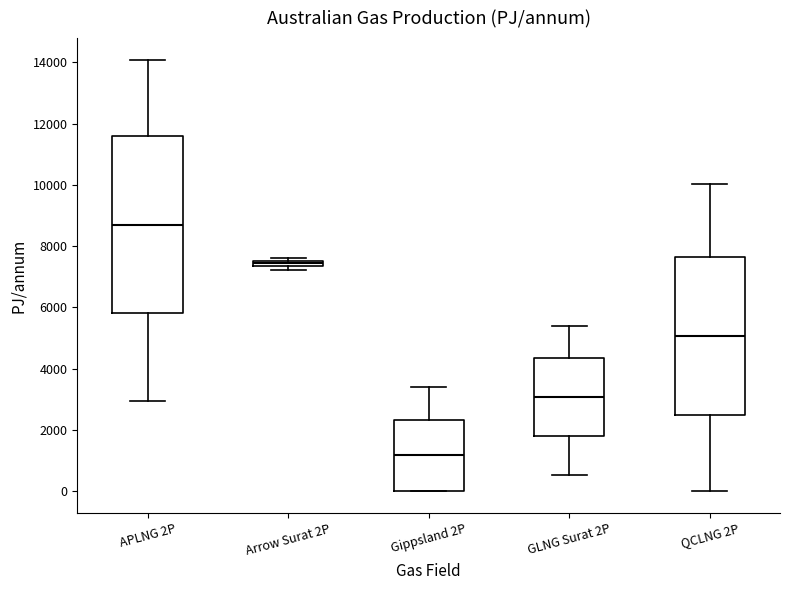

Comparing the boxes themselves (not the whiskers), which one is the tallest?

APLNG 2P